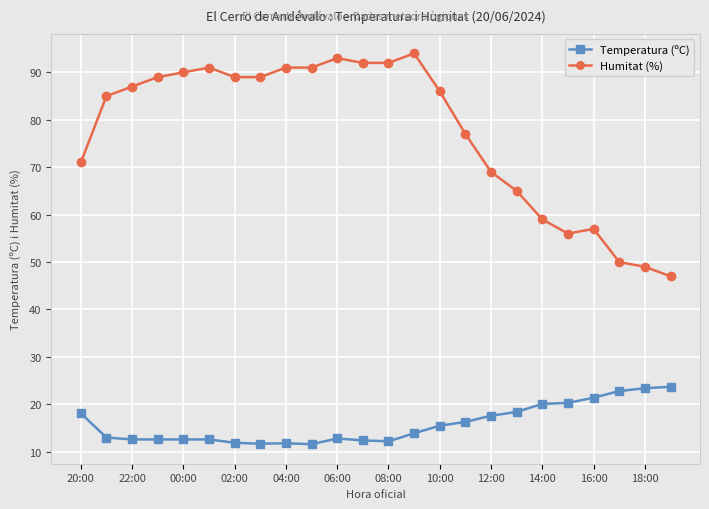

True or false: Temperatura (ºC) has more than 0 points higher than both neighbors.

True